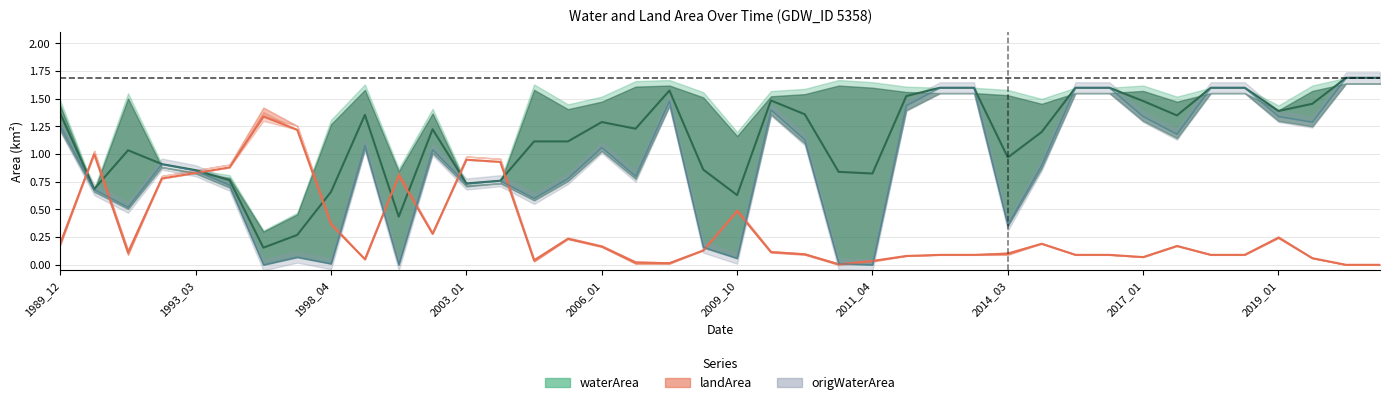

What is the value of the origWaterArea point at the 20th from the left?

0.2